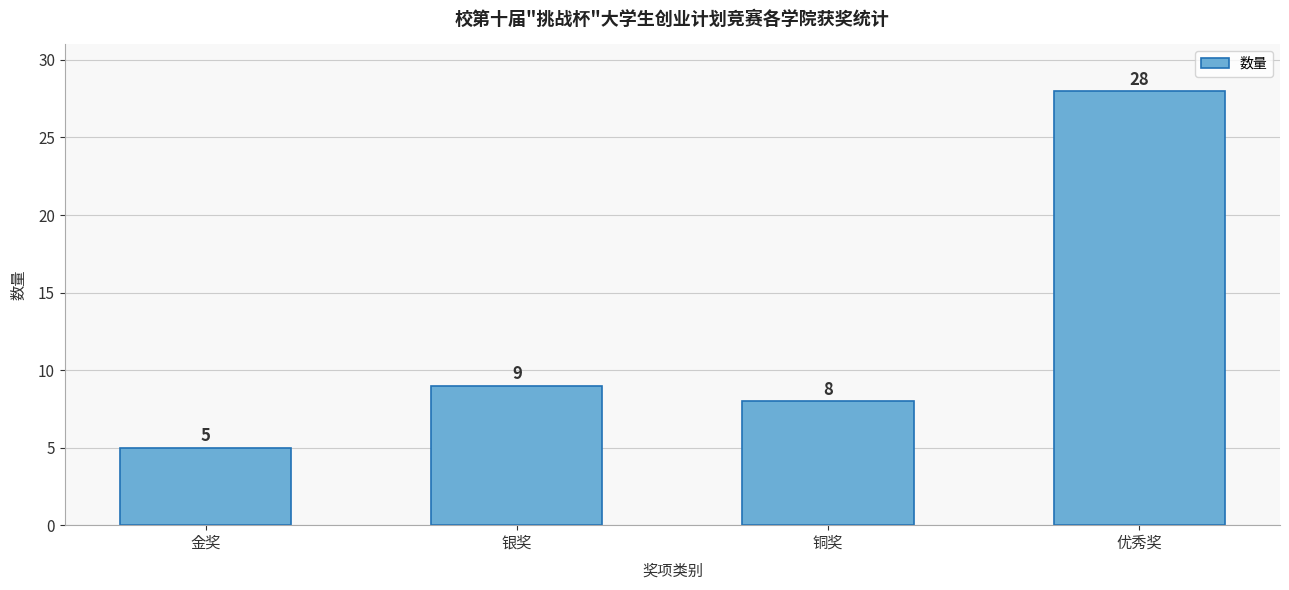

Reading left to right, list all the values displayed in this chart.

金奖=5	银奖=9	铜奖=8	优秀奖=28